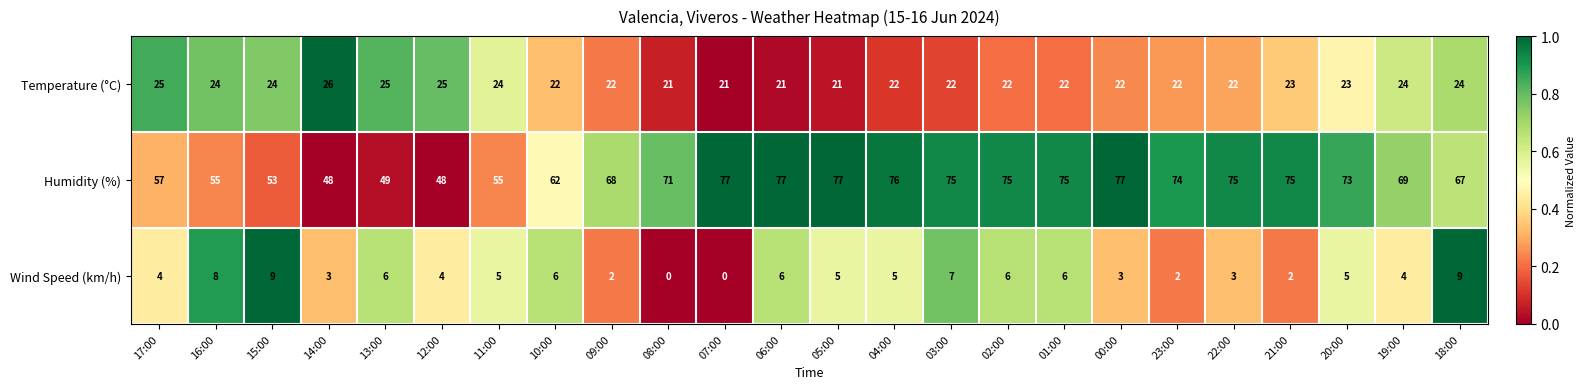

Which series has the largest total across all categories?

Humidity (%)